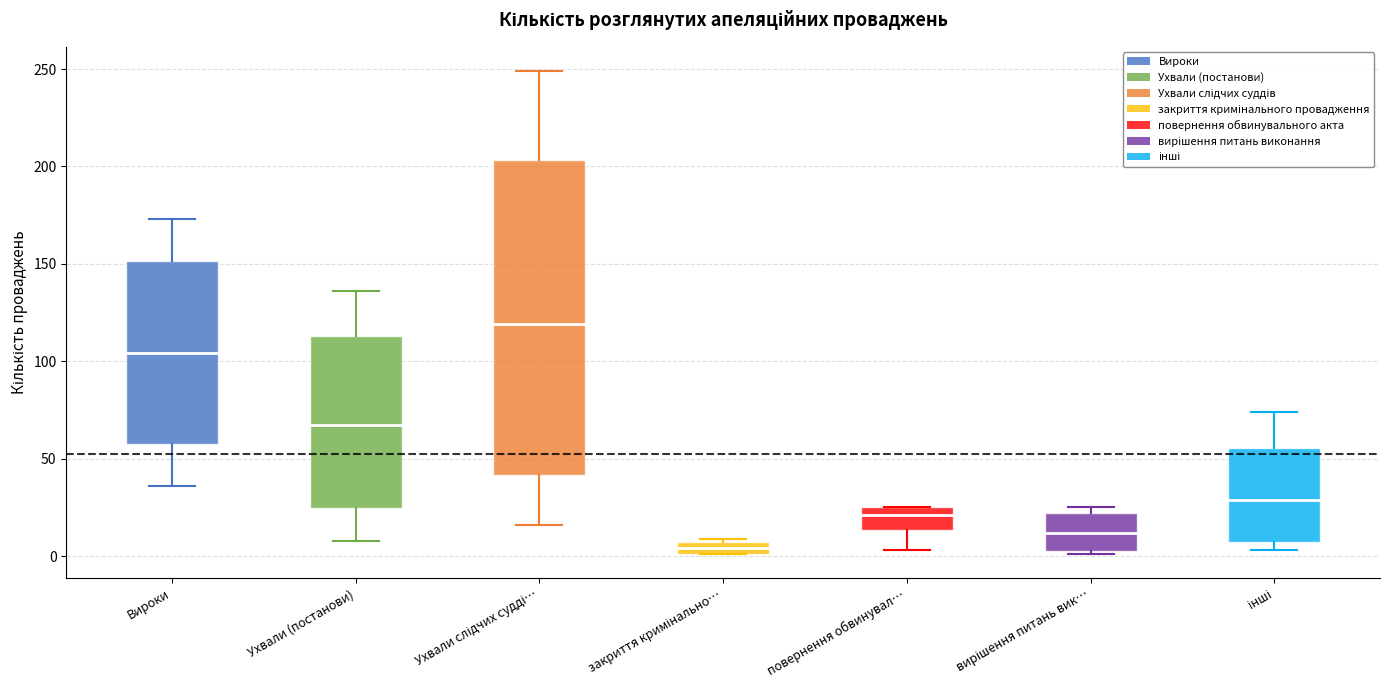

Where is the upper edge of the box for закриття кримінально… on the y-axis? The values are not printed on the chart, so give them approximately, as read against the axis.

10